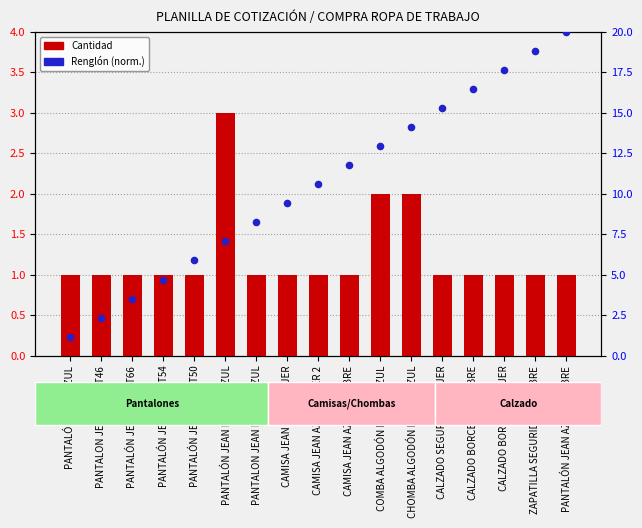

What is the total value across all series at CHOMBA ALGODÓN NEGRO/AZUL?

16.1